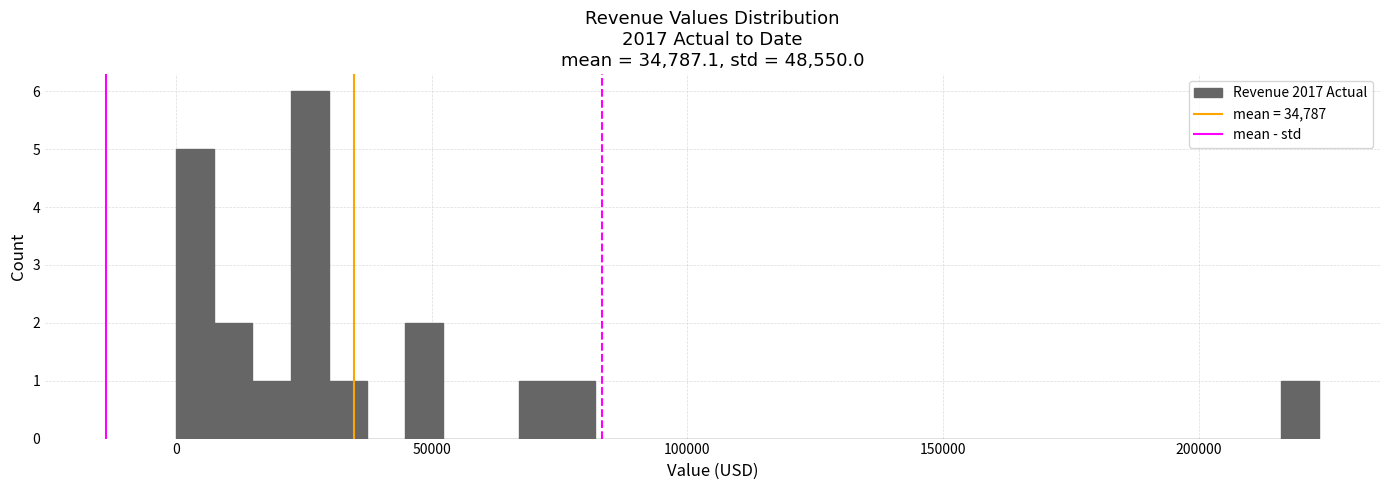

Around what value on the x-axis is the tallest bar? Give the approximate position of its centre, as read against the axis.

25000